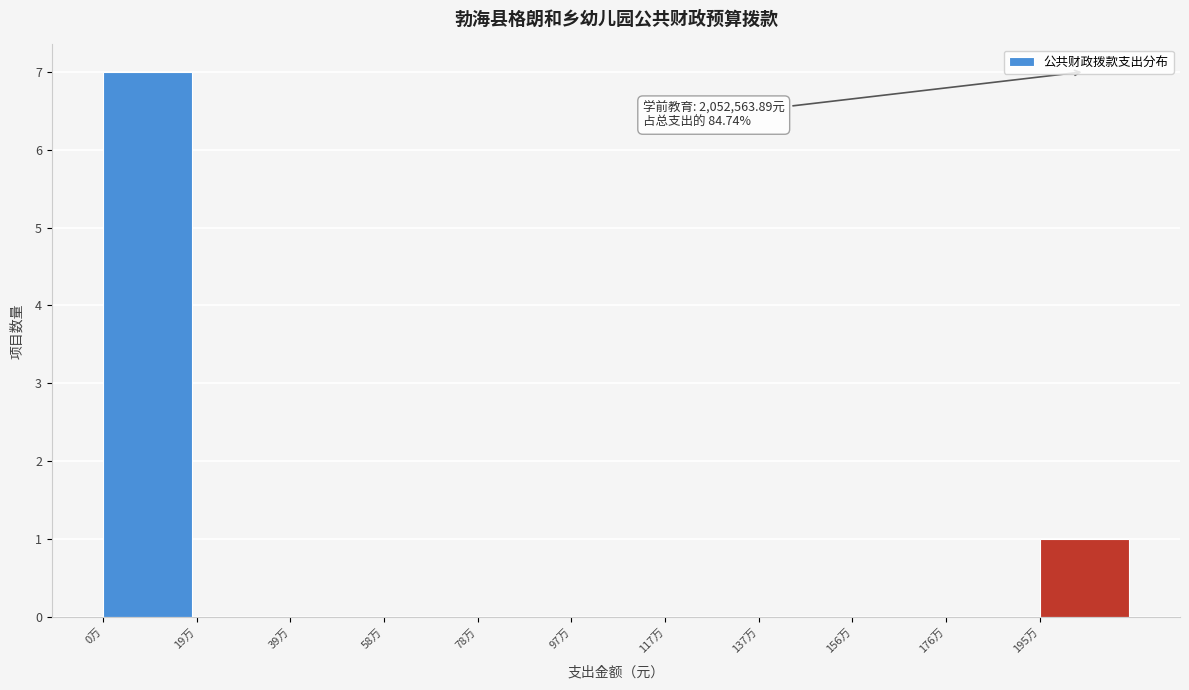

Reading left to right, list all the values displayed in this chart.

0万=7	19万=0	39万=0	58万=0	78万=0	97万=0	117万=0	137万=0	156万=0	176万=0	195万=1